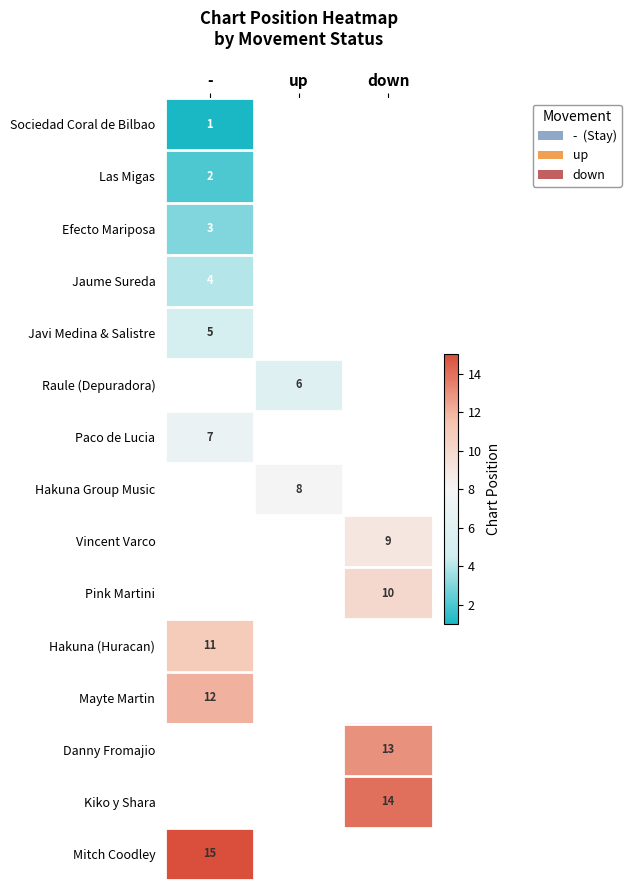

Is it true that Raule (Depuradora) equals 10 at up?

False